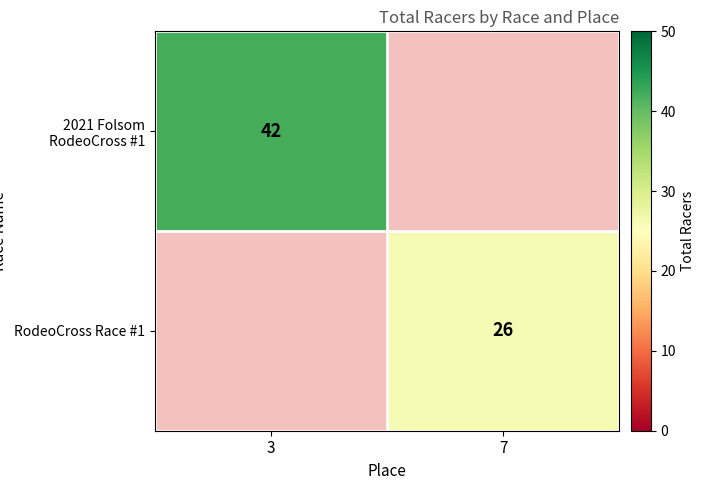

Count the number of categories in the chart.

2